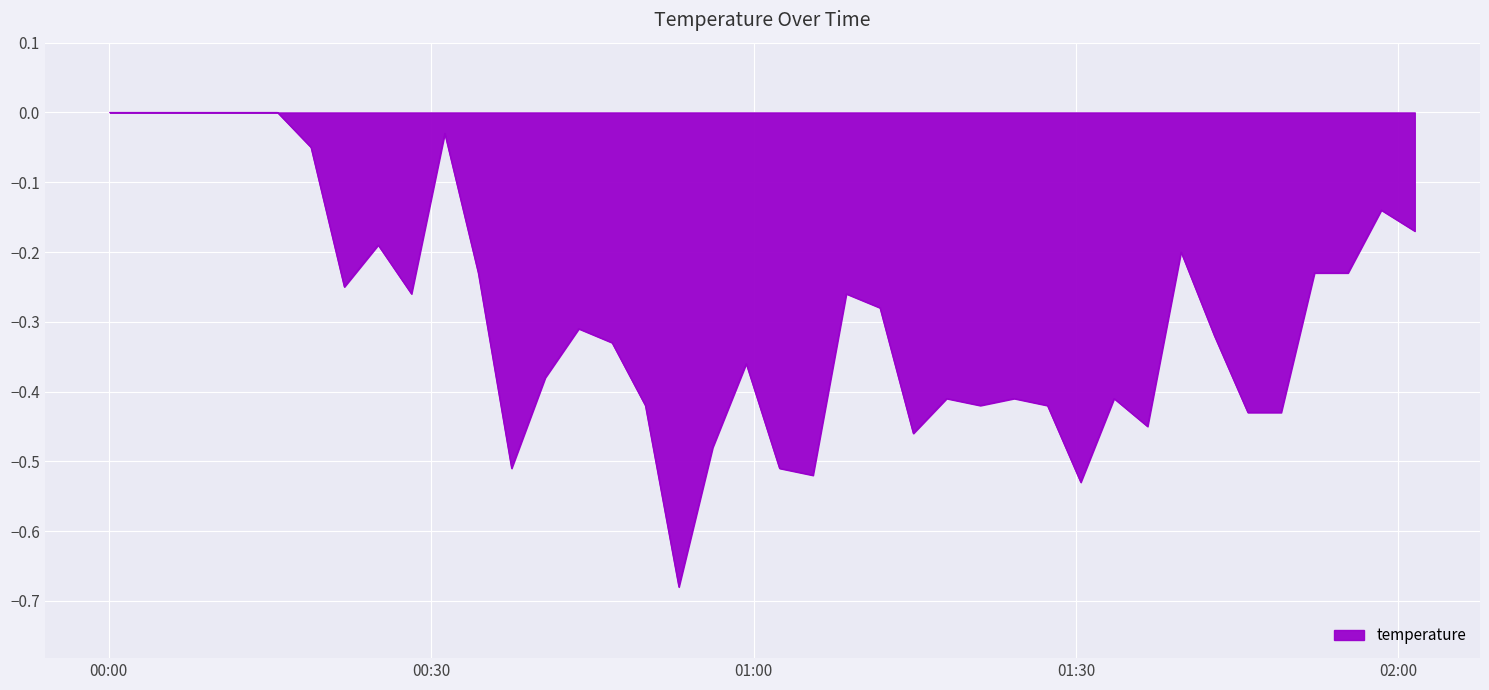

What is the difference between the maximum and minimum values?

0.7